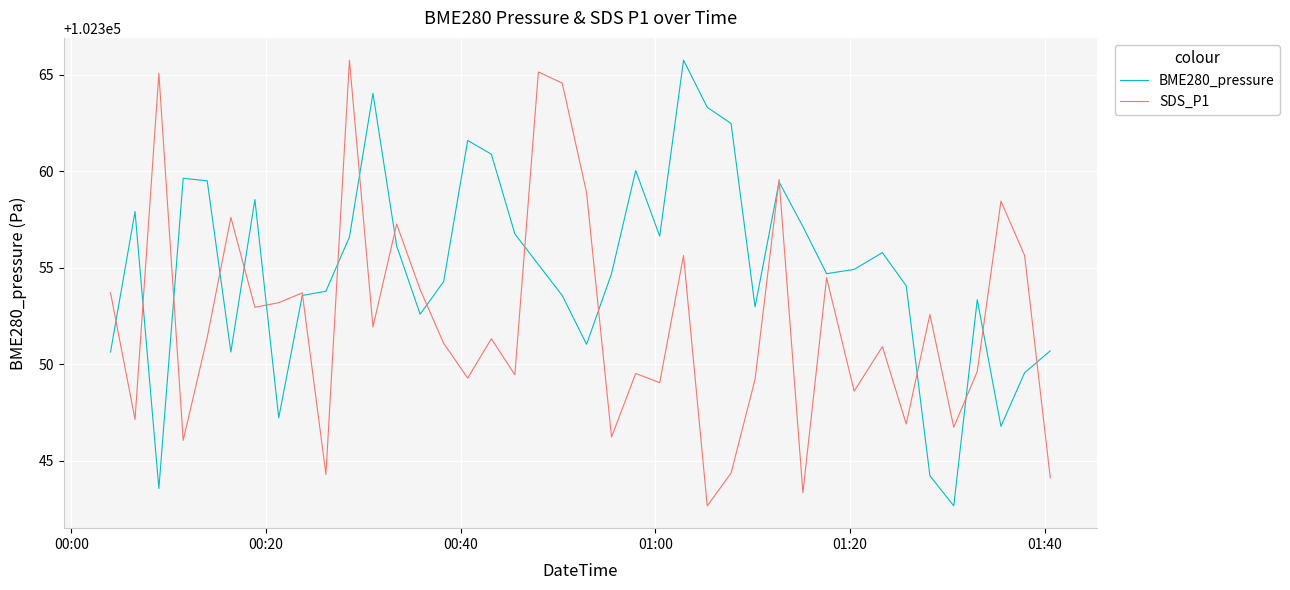

Which series has the largest total across all categories?

BME280_pressure